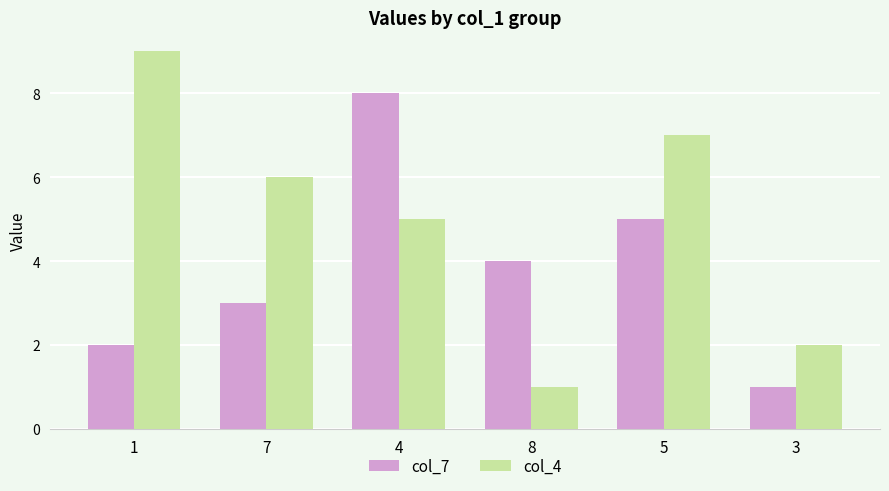

The value of col_4 at 3 is 1. True or false?

False